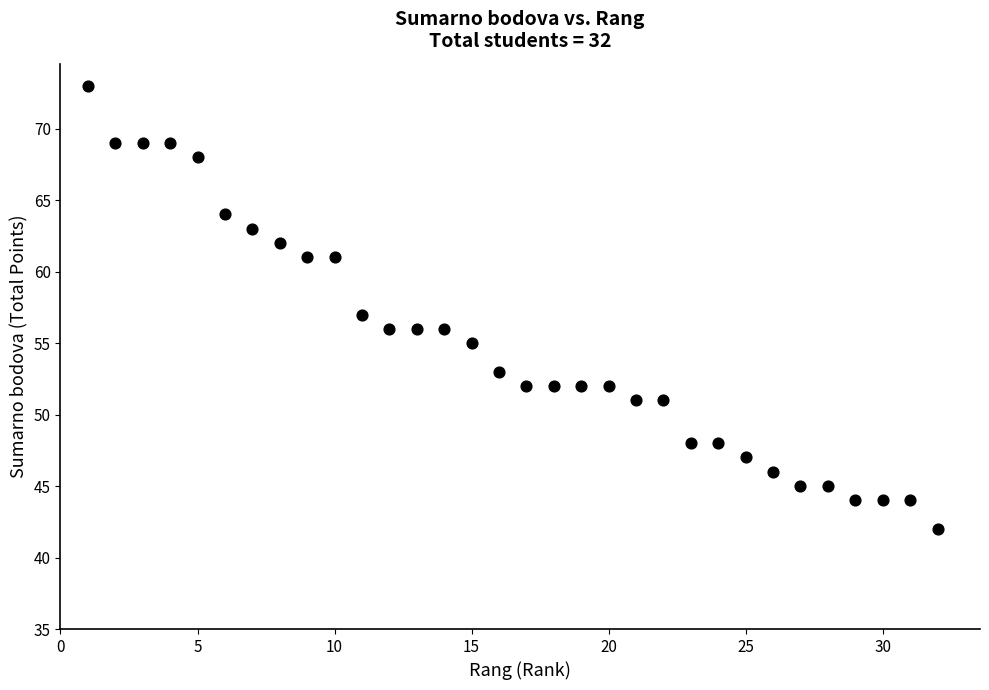

What is the range of Y values (max minus min)?

31